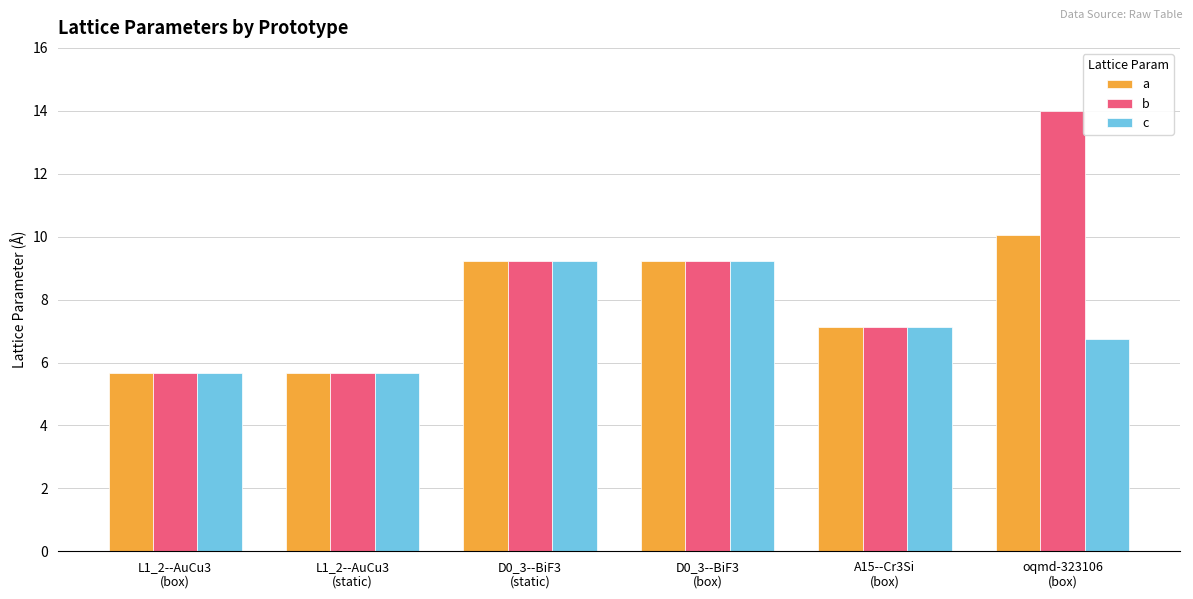

What is the highest value of the b series?

14.0